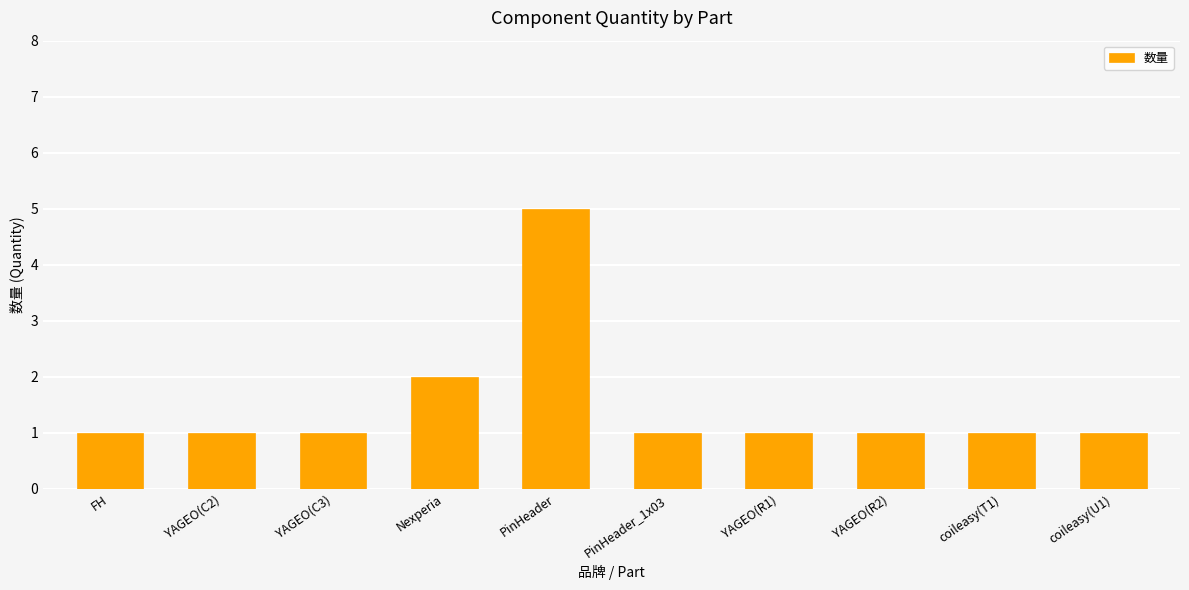

Approximately how many times larger is the value at YAGEO(R2) compared to Nexperia?

0.5